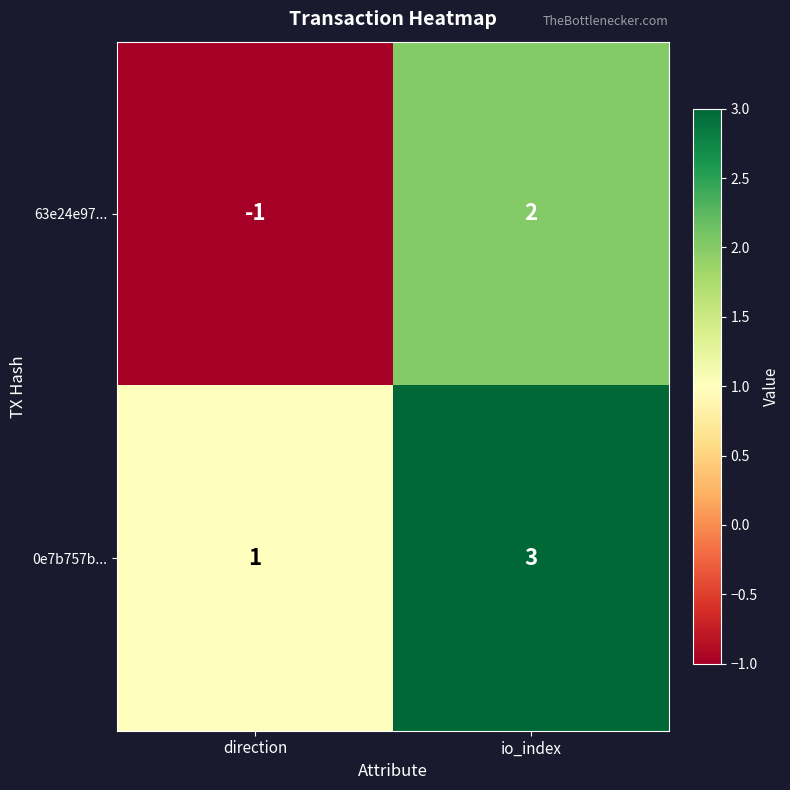

Which category has the lowest value across all series?

direction